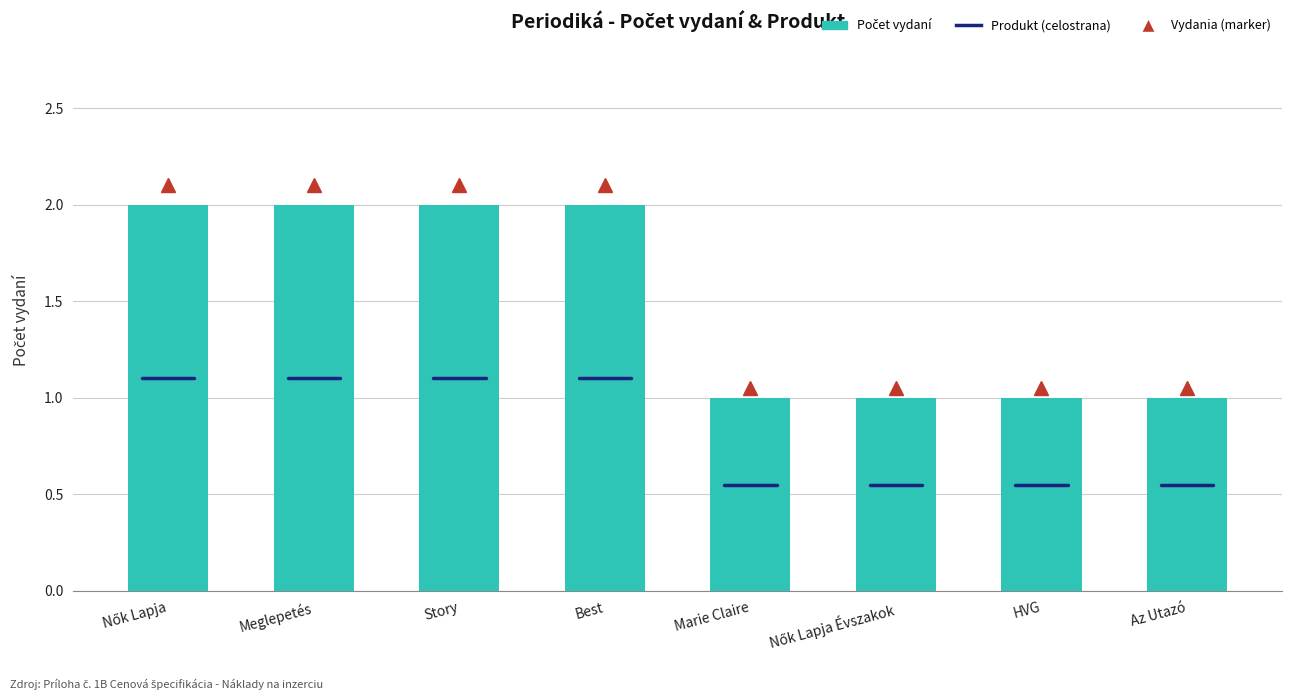

What is the sum of all values?

12